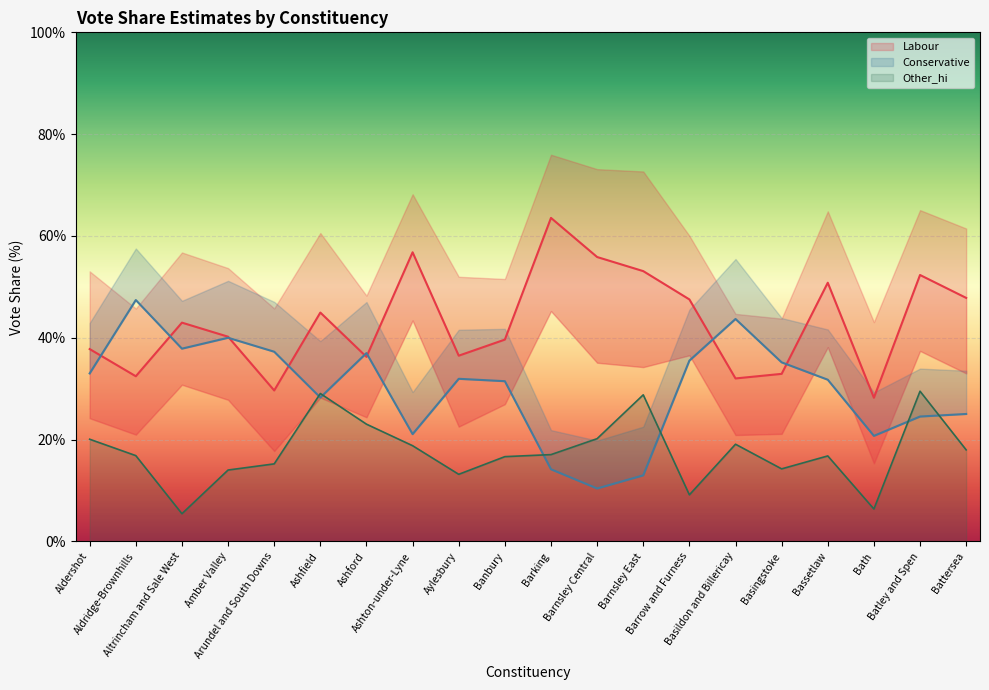

Rank the series by their average value, from lowest to highest.

Other_hi, Conservative, Labour